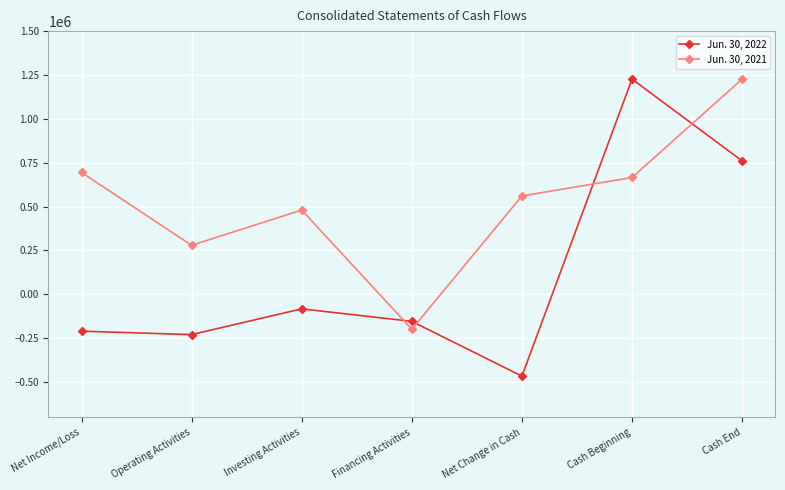

What is the smallest value displayed?

-466126